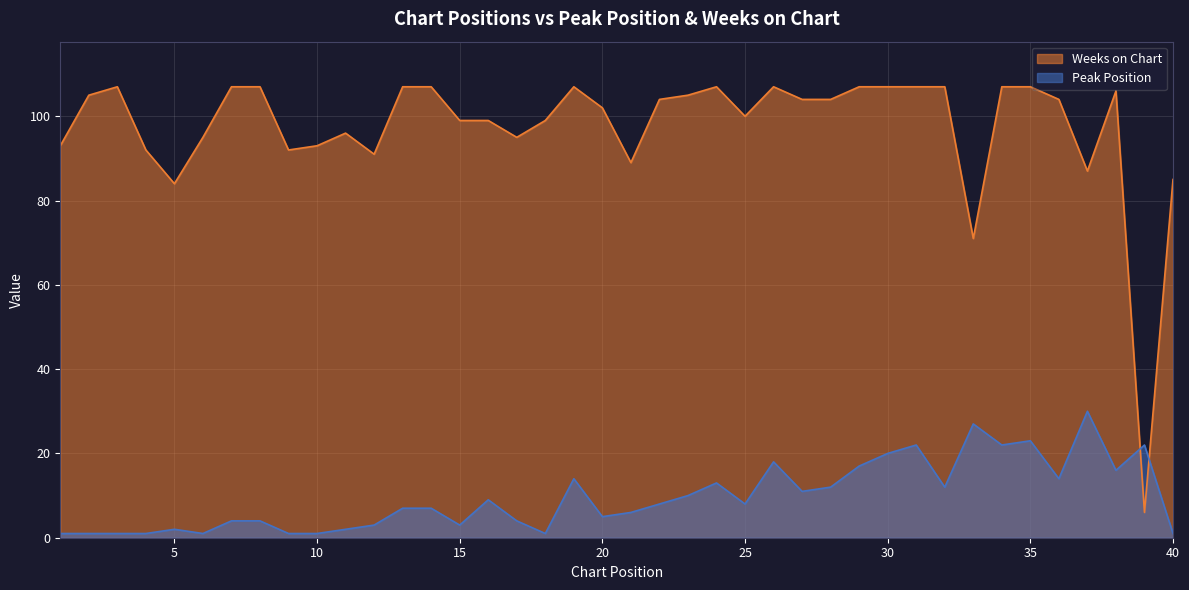

Where is Peak Position nearest to the value 15?

19